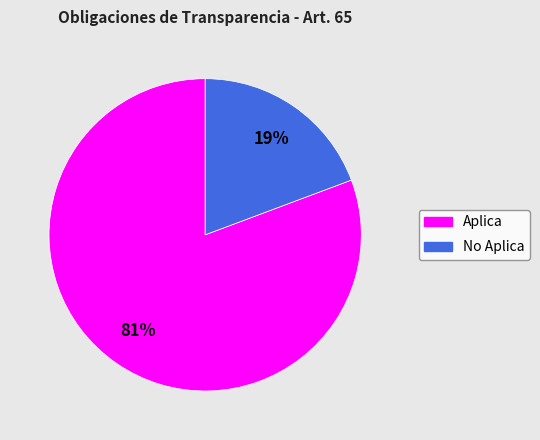

What percentage is the No Aplica slice, to the nearest percent?

19%